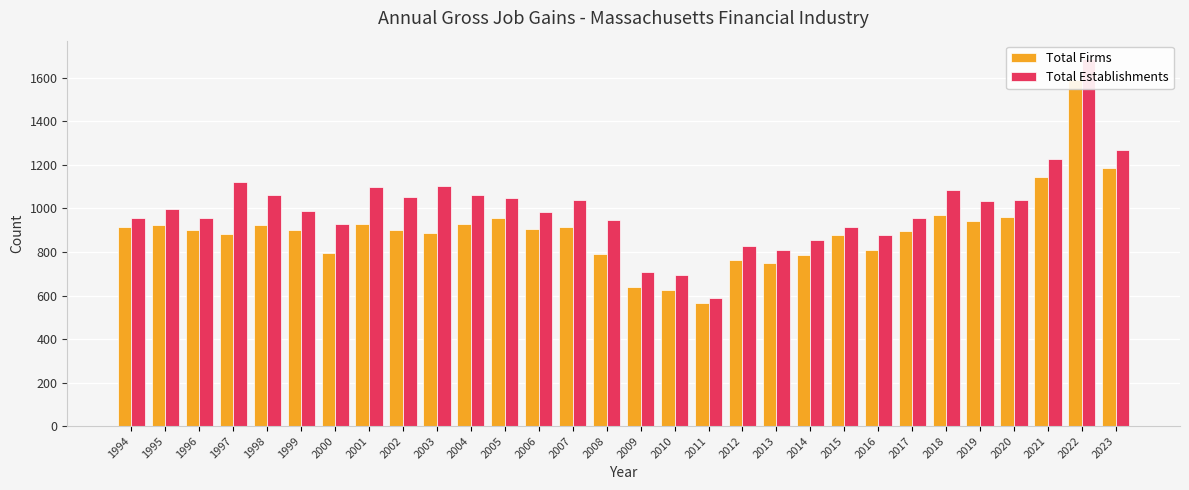

How many bars are there in each group?

2